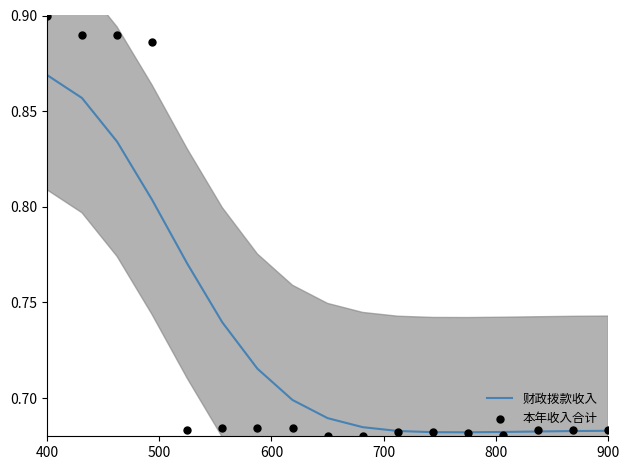

Which series has the largest Y range (max minus min)?

本年收入合计